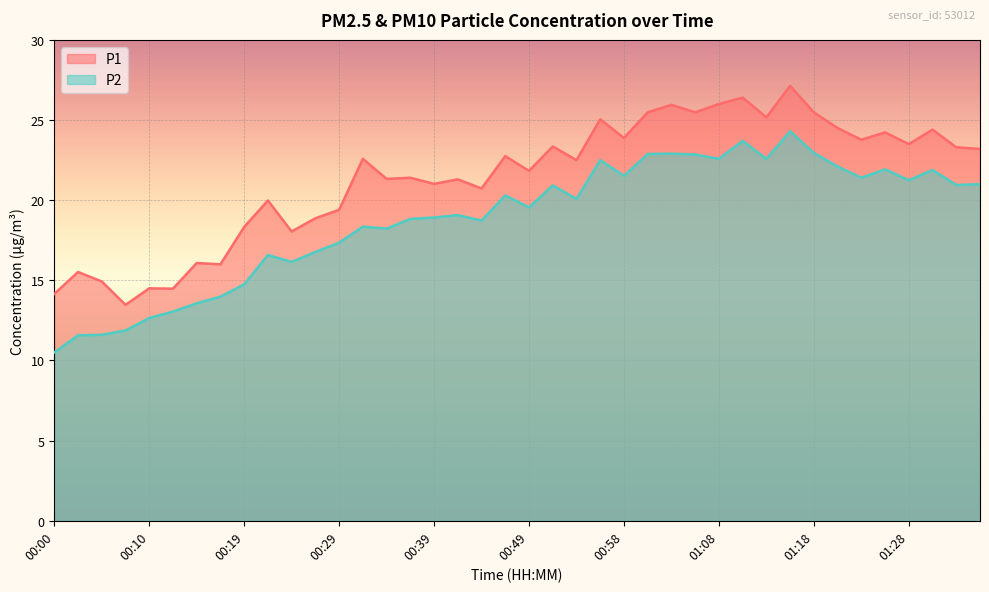

What is the minimum value shown in the chart?

10.5